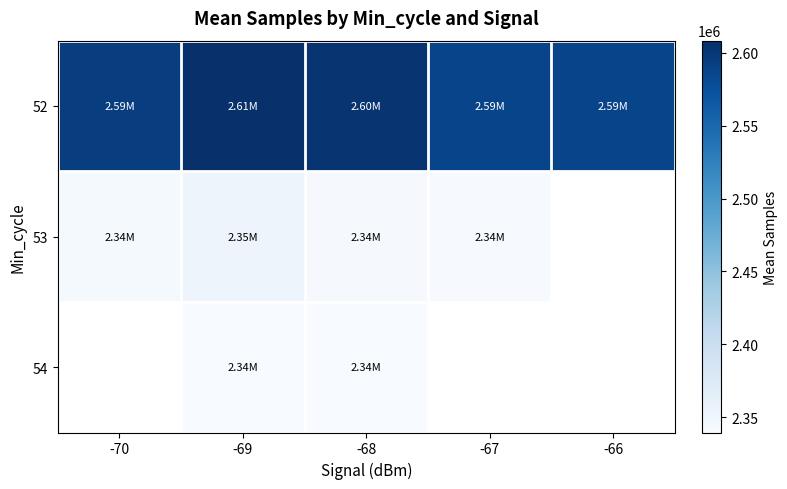

Between -67 and -70, which is larger?

-70